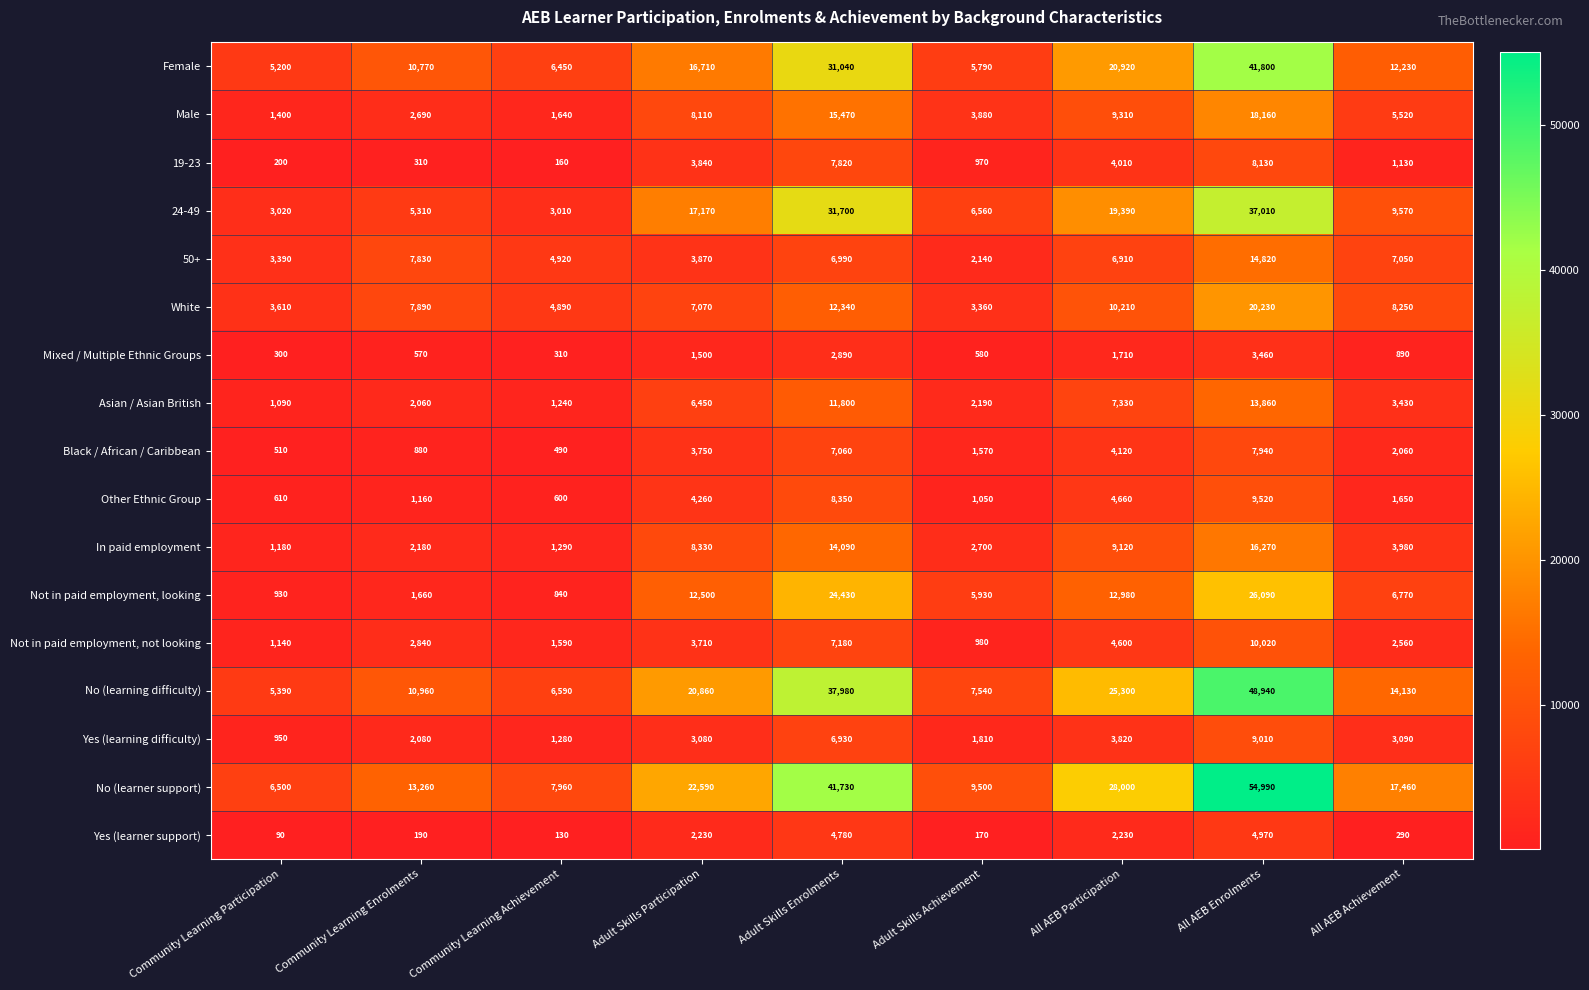

What is the difference between the maximum and second lowest values in the Asian / Asian British series?

12620